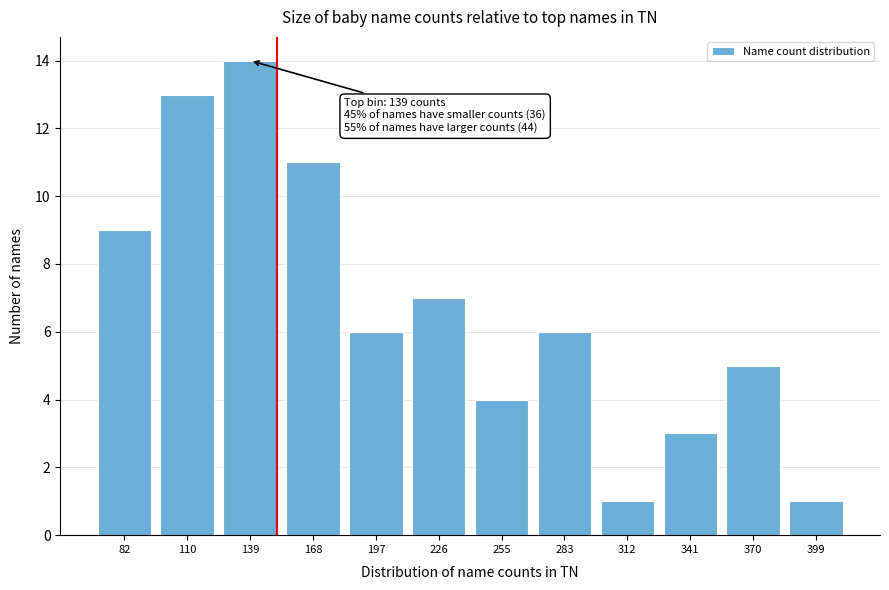

Reading left to right, what are all the values shown in this chart?

82=9	110=13	139=14	168=11	197=6	226=7	255=4	283=6	312=1	341=3	370=5	399=1